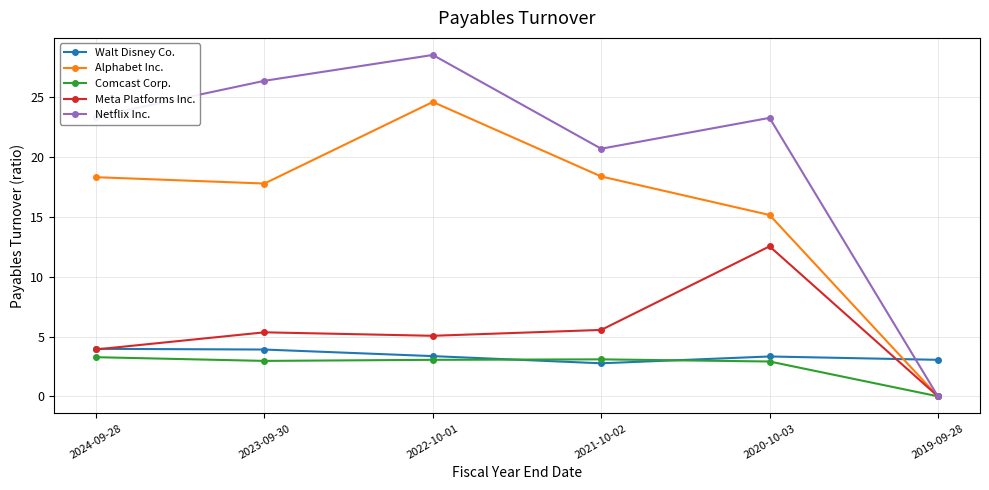

What is the label of the 1st point from the left?

2024-09-28